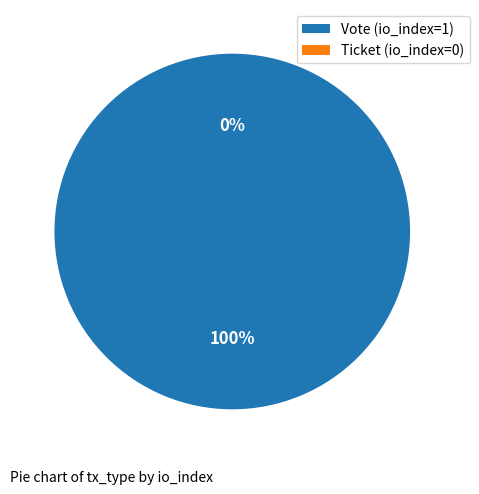

Which category has the biggest portion of the pie?

Vote (io_index=1)